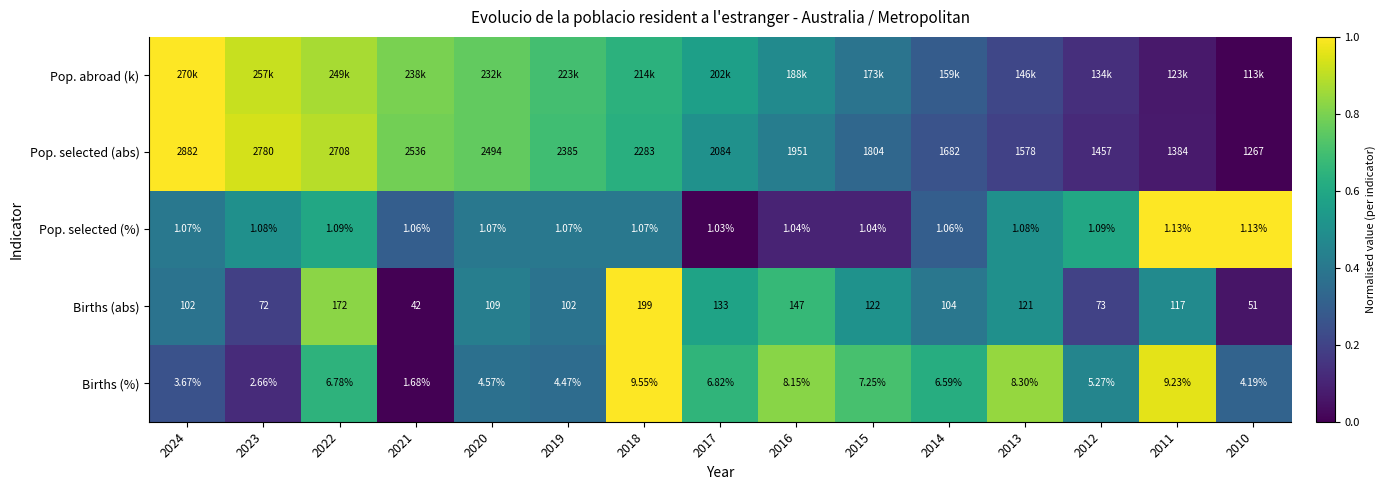

Count the number of data series in this chart.

5